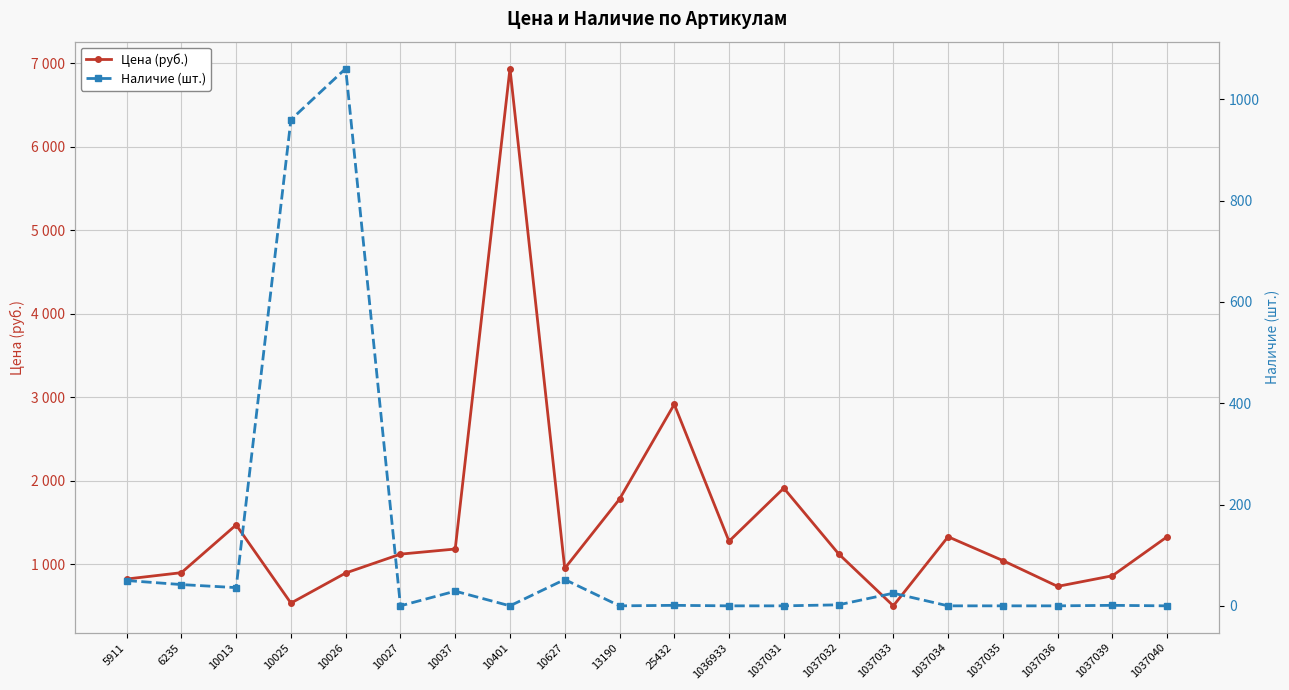

At which label does Наличие (шт.) reach its minimum?

10027